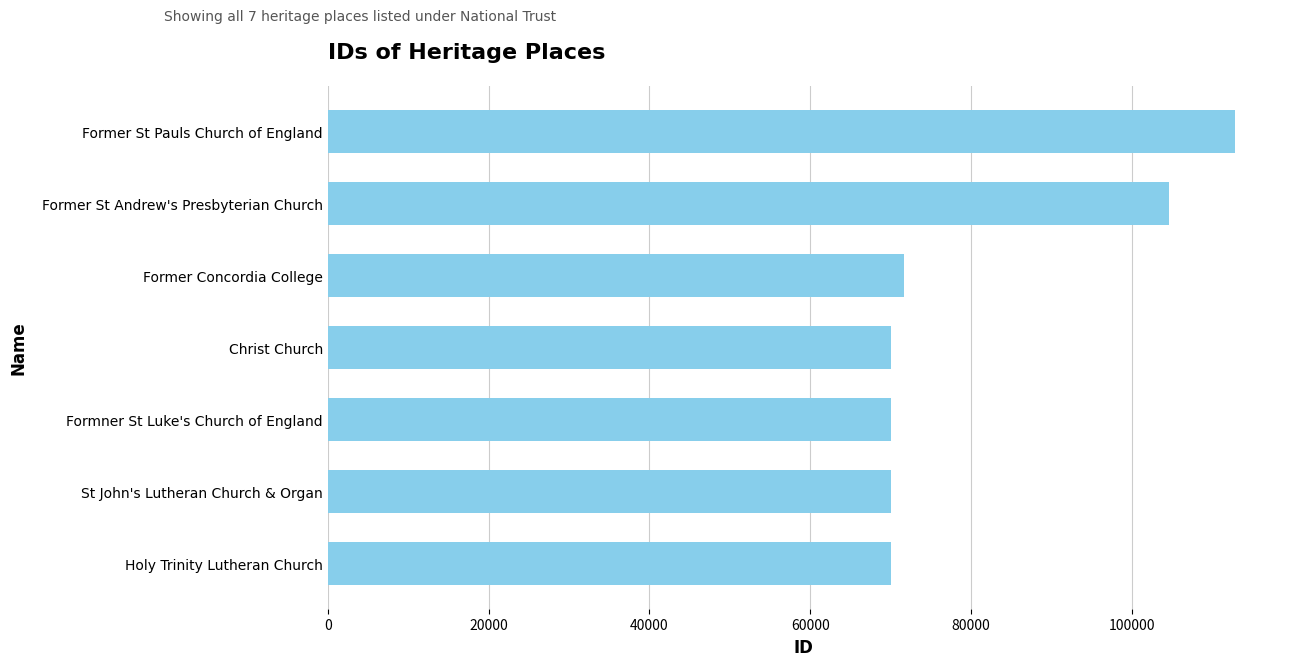

Approximately how many times larger is the value at Holy Trinity Lutheran Church compared to Former Concordia College?

1.0